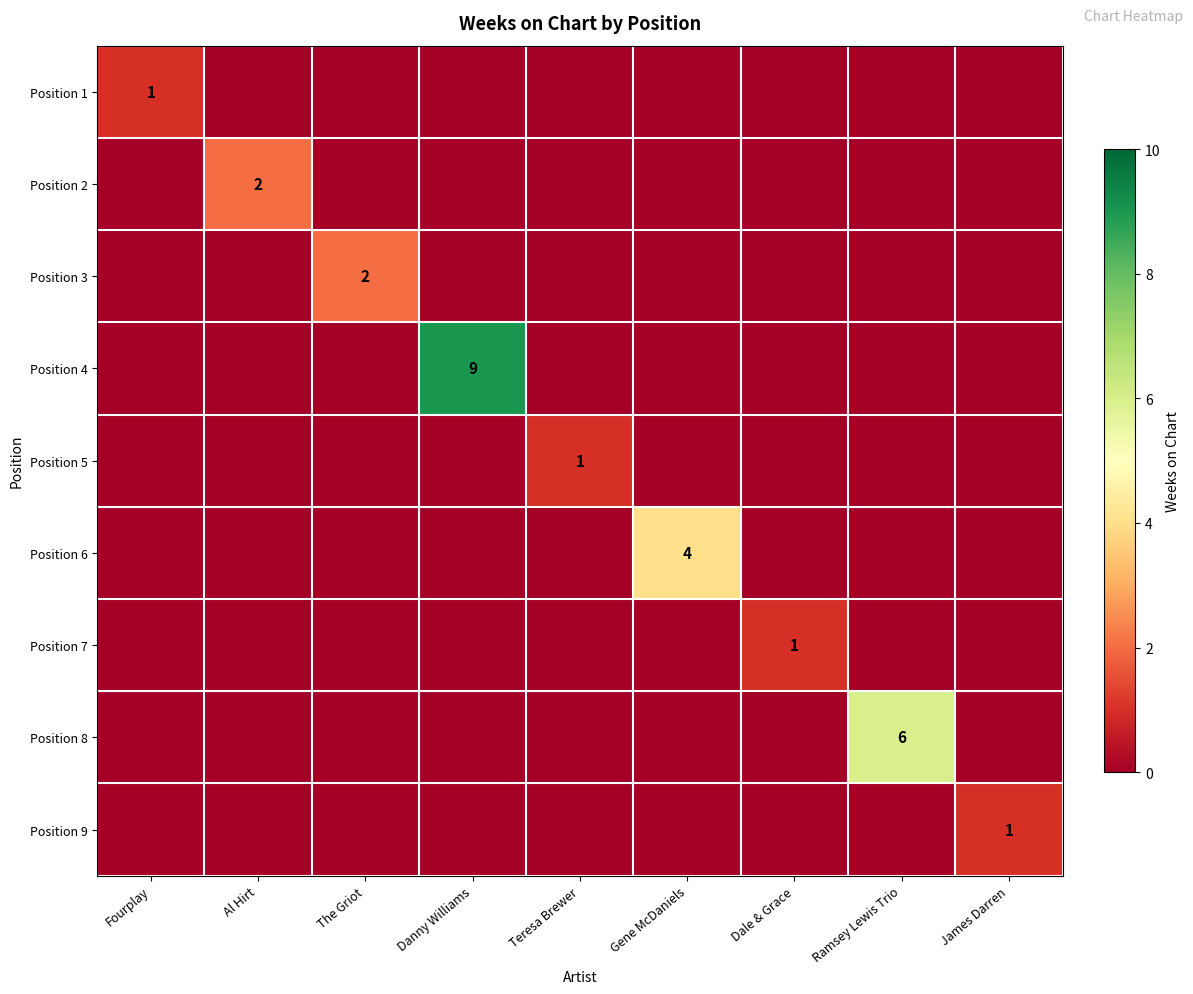

At which label does Position 9 reach its minimum?

Fourplay